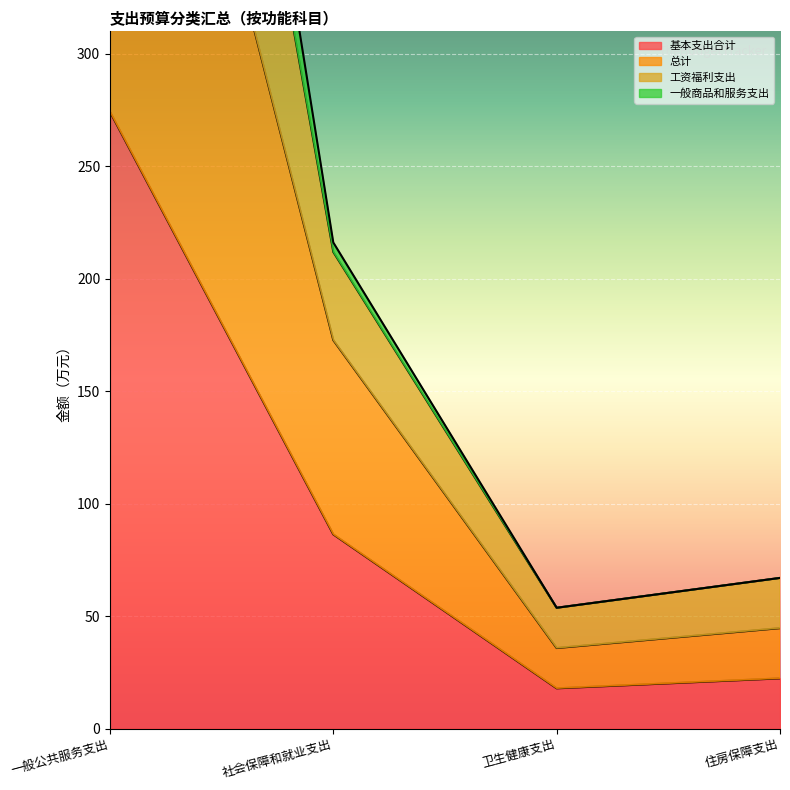

Reading left to right, what are all the values shown in this chart?

基本支出合计: 一般公共服务支出=274.2	社会保障和就业支出=86.4	卫生健康支出=17.9	住房保障支出=22.3
总计: 一般公共服务支出=562.5	社会保障和就业支出=172.7	卫生健康支出=35.8	住房保障支出=44.7
工资福利支出: 一般公共服务支出=836.7	社会保障和就业支出=216.1	卫生健康支出=53.7	住房保障支出=67.0
一般商品和服务支出: 一般公共服务支出=768.7	社会保障和就业支出=211.9	卫生健康支出=53.7	住房保障支出=67.0